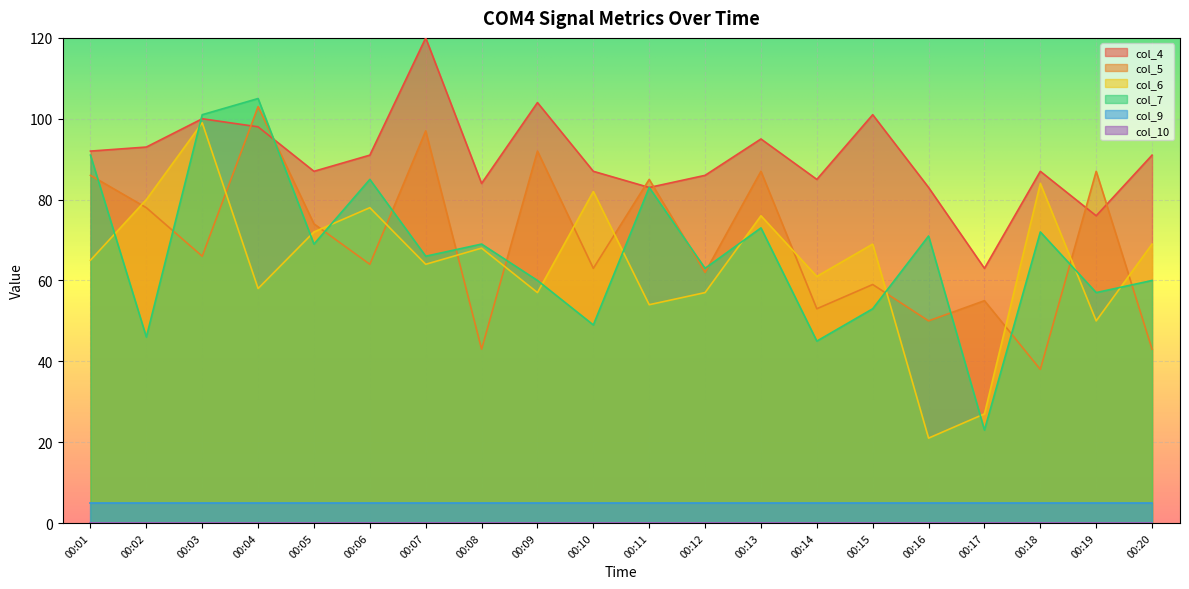

Which category has the highest value across all series?

00:07